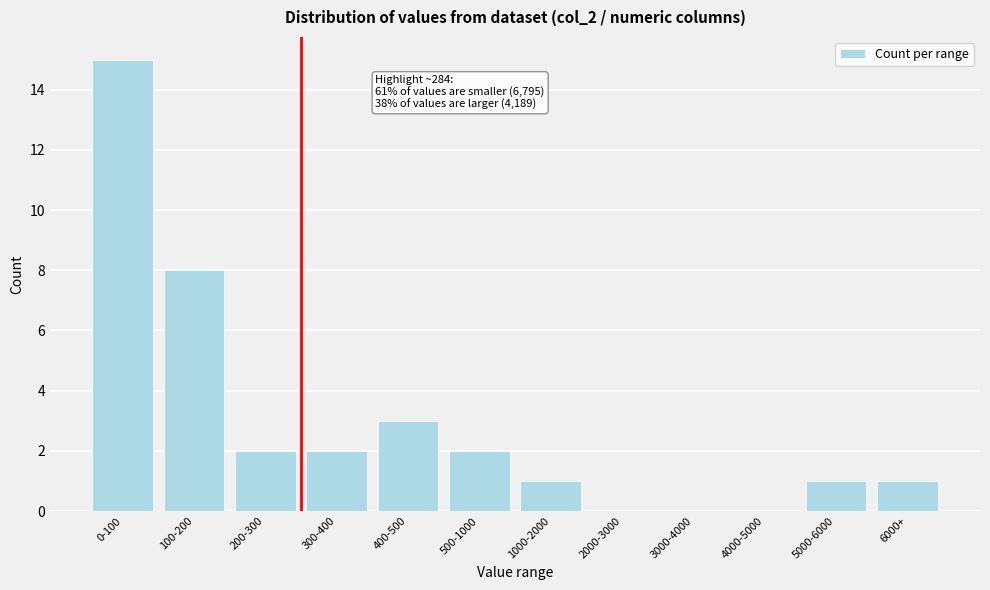

Reading left to right, list all the values displayed in this chart.

0-100=15	100-200=8	200-300=2	300-400=2	400-500=3	500-1000=2	1000-2000=1	2000-3000=0	3000-4000=0	4000-5000=0	5000-6000=1	6000+=1